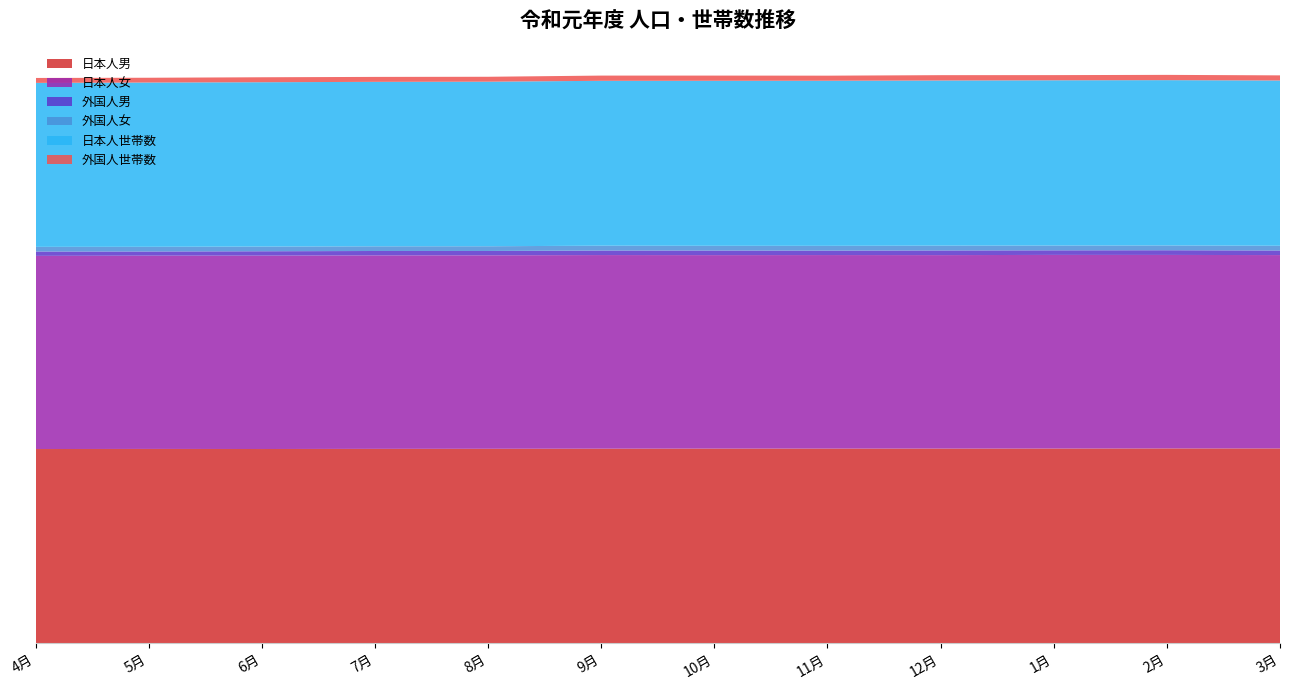

Reading right to left, extract all data points from this chart.

日本人男: 3月=42289	2月=42287	1月=42266	12月=42256	11月=42257	10月=42254	9月=42238	8月=42213	7月=42197	6月=42164	5月=42183	4月=42161
日本人女: 3月=41928	2月=41963	1月=41988	12月=41953	11月=41964	10月=41951	9月=41982	8月=41950	7月=41952	6月=41933	5月=41908	4月=41883
外国人男: 3月=996	2月=1017	1月=994	12月=1012	11月=968	10月=998	9月=984	8月=943	7月=954	6月=948	5月=904	4月=943
外国人女: 3月=1026	2月=1039	1月=1038	12月=1047	11月=1036	10月=1030	9月=1053	8月=1024	7月=1014	6月=1019	5月=1017	4月=1014
日本人世帯数: 3月=35833	2月=35842	1月=35832	12月=35807	11月=35797	10月=35779	9月=35747	8月=35683	7月=35662	6月=35631	5月=35623	4月=35553
外国人世帯数: 3月=1113	2月=1144	1月=1122	12月=1154	11月=1099	10月=1125	9月=1134	8月=1068	7月=1073	6月=1078	5月=1034	4月=1070